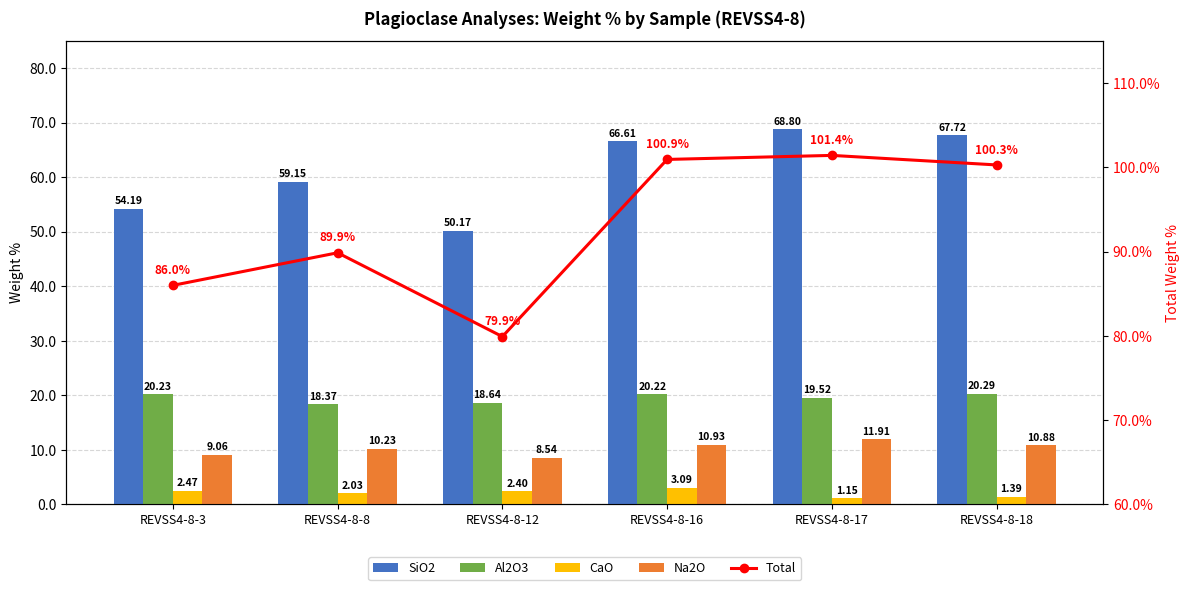

What are all the series names shown in the legend?

SiO2, Al2O3, CaO, Na2O, Total